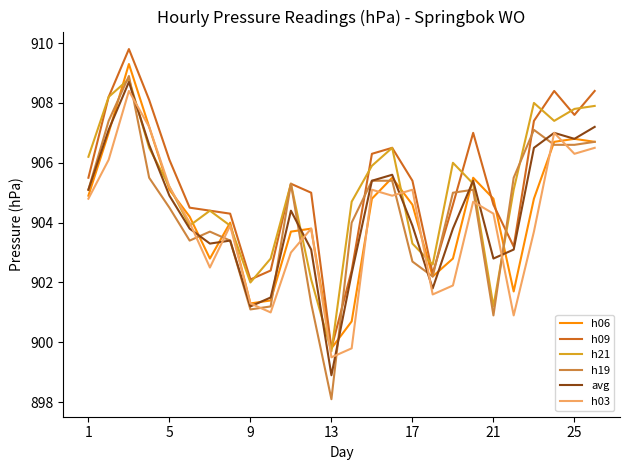

Which series has the largest range (max minus min)?

h19